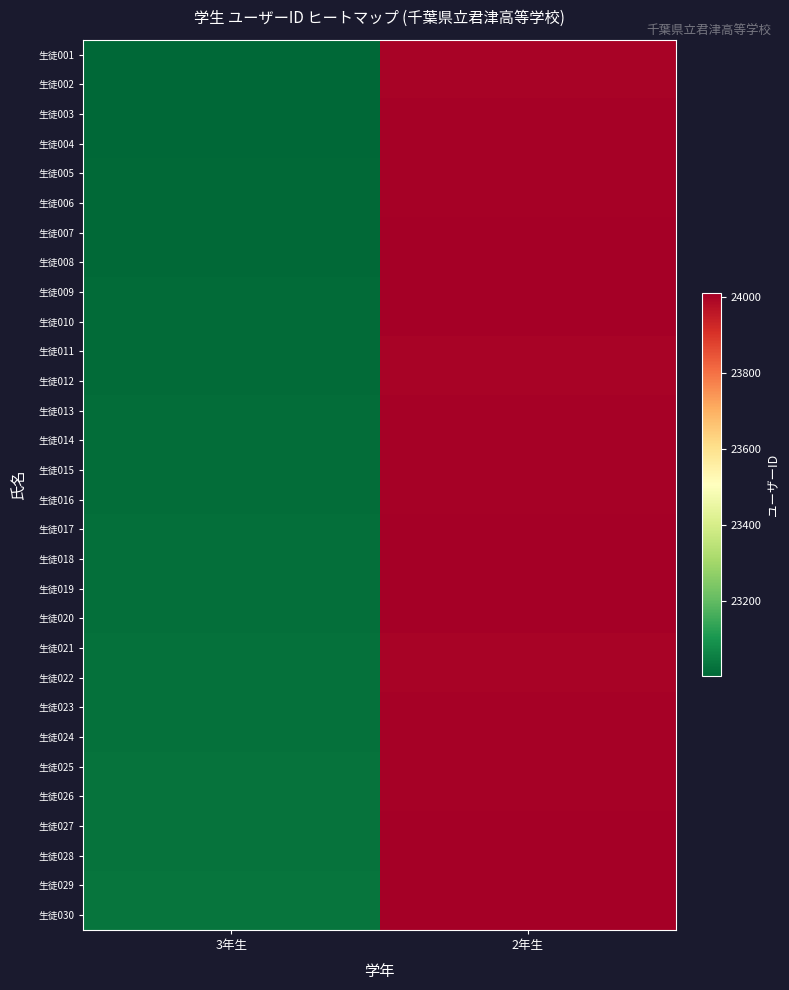

Which series has the largest total across all categories?

生徒030